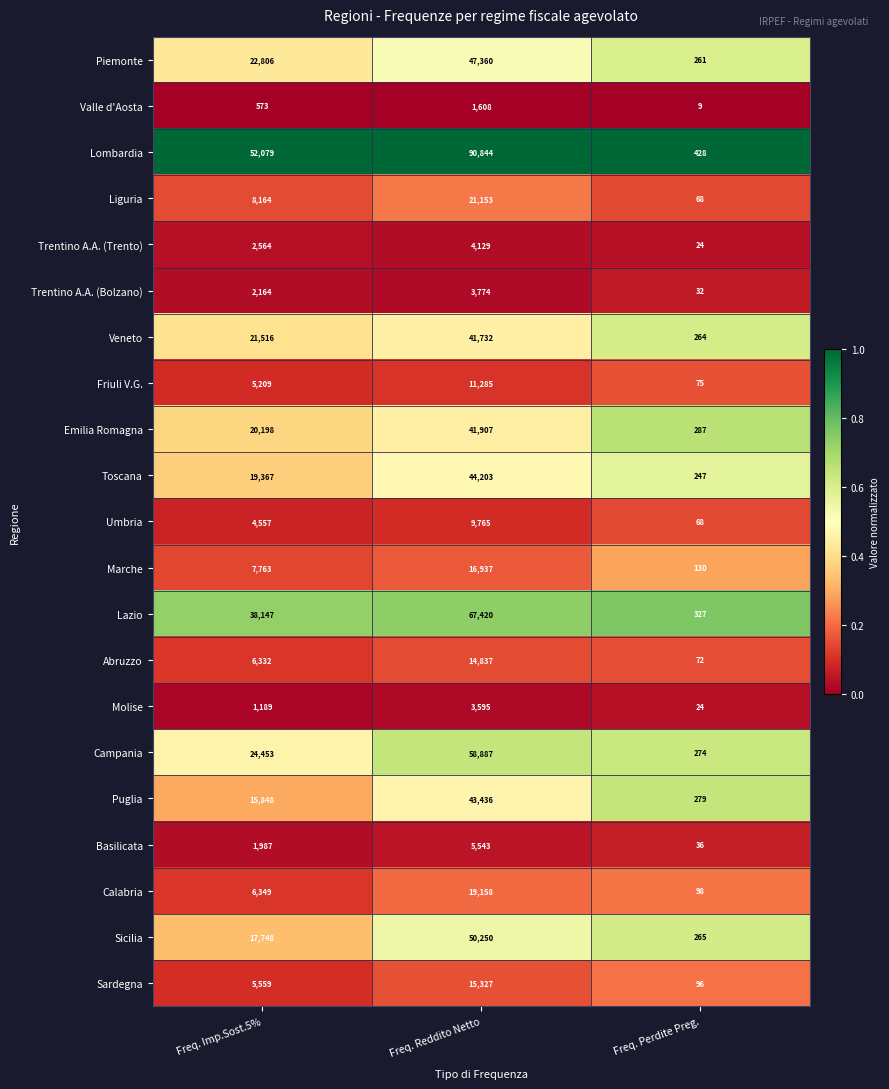

Is it true that Trentino A.A. (Trento) equals 4129 at Freq. Reddito Netto?

True